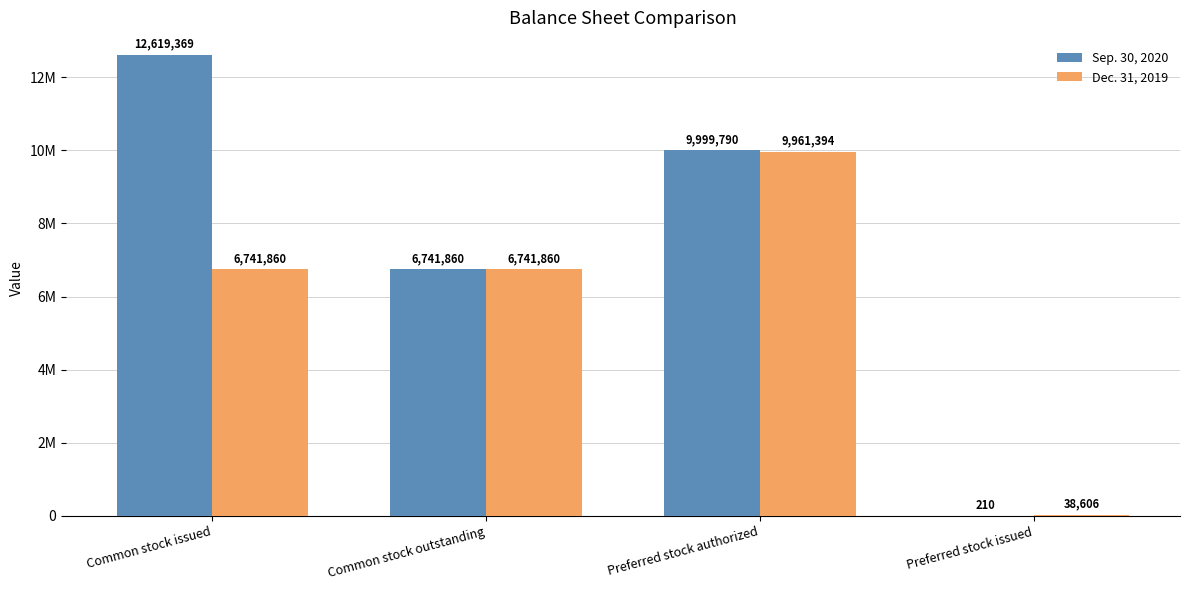

Which series has the largest total across all categories?

Sep. 30, 2020